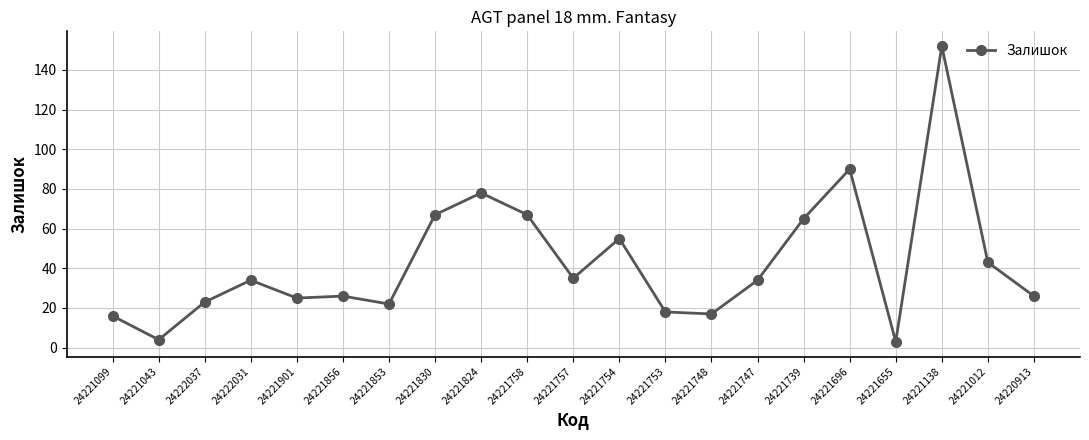

The chart shows a value of 5 at 24221853. True or false?

False